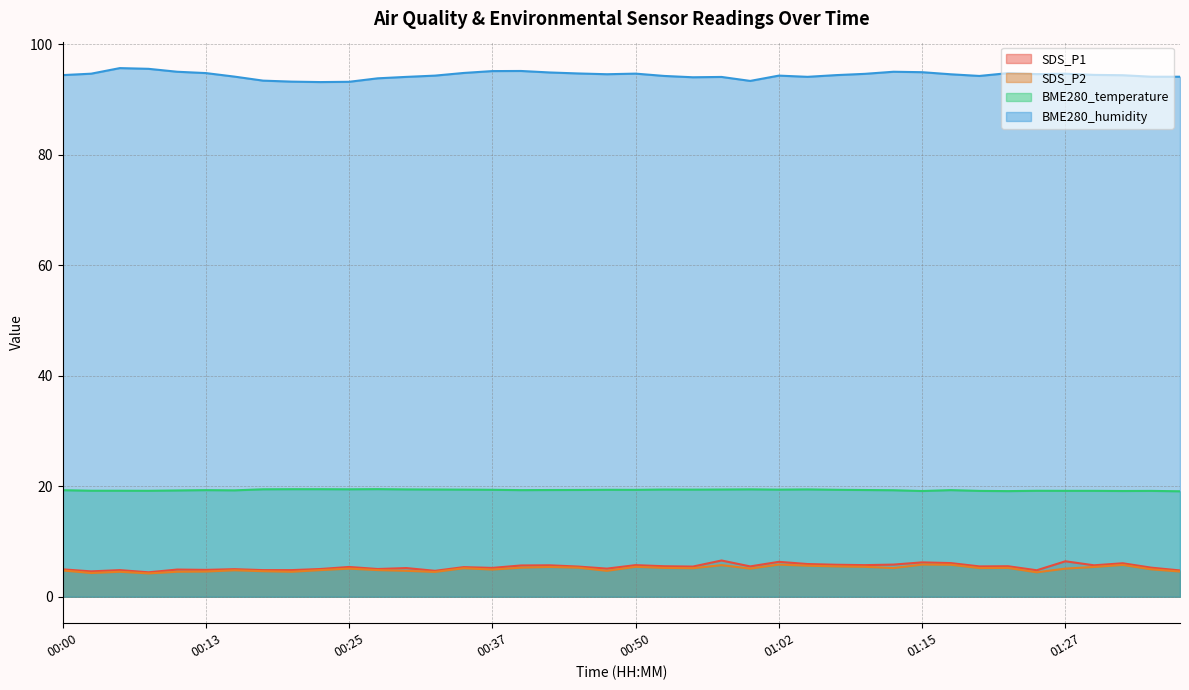

What is the difference between the maximum and minimum values in the BME280_temperature series?

0.4